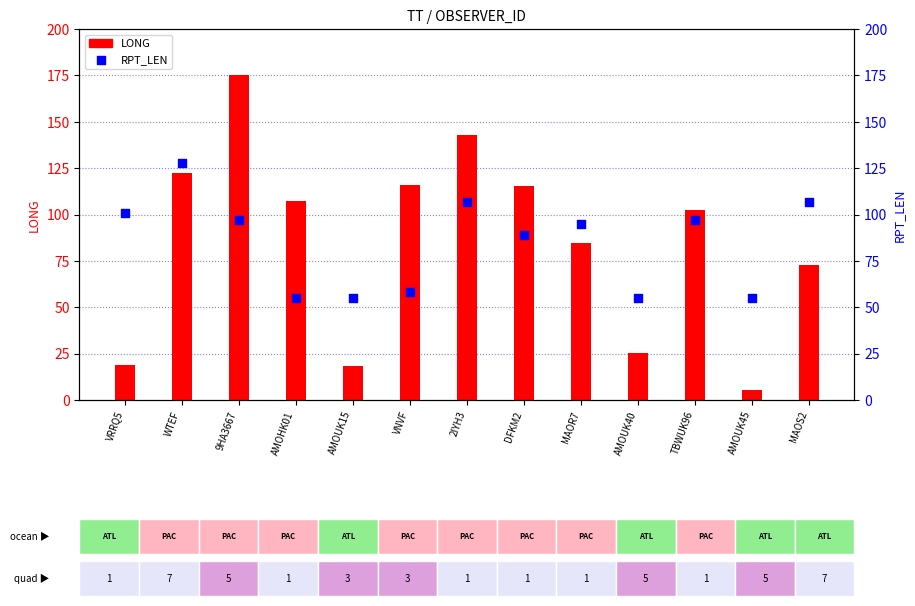

Which series has the largest Y range (max minus min)?

LONG